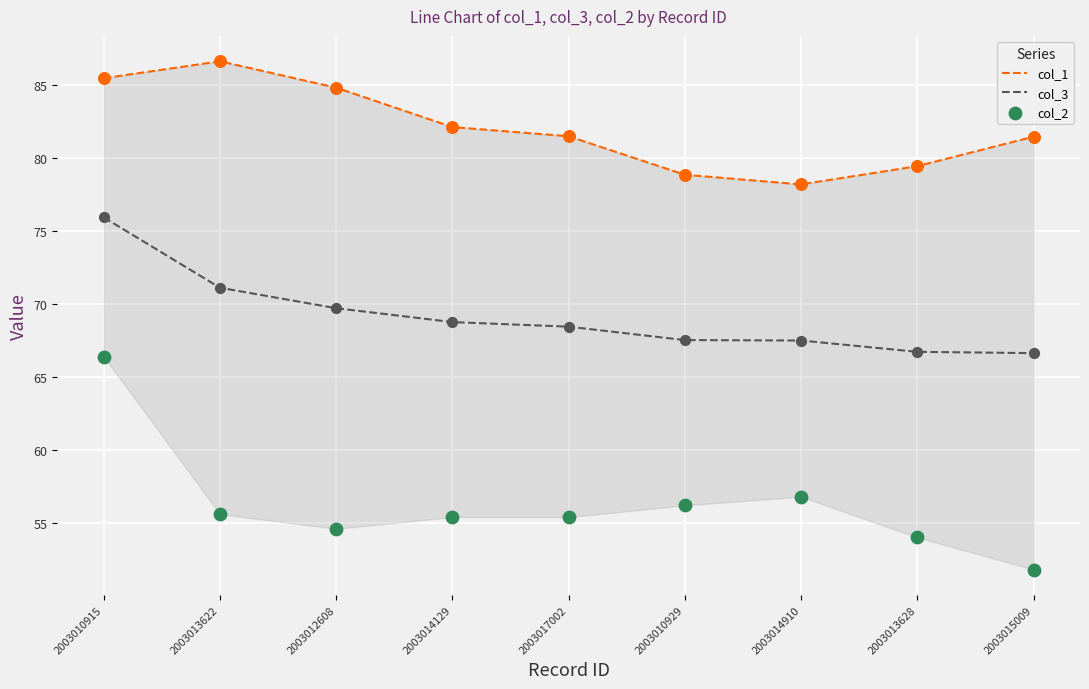

Which series reaches the minimum Y coordinate?

col_2